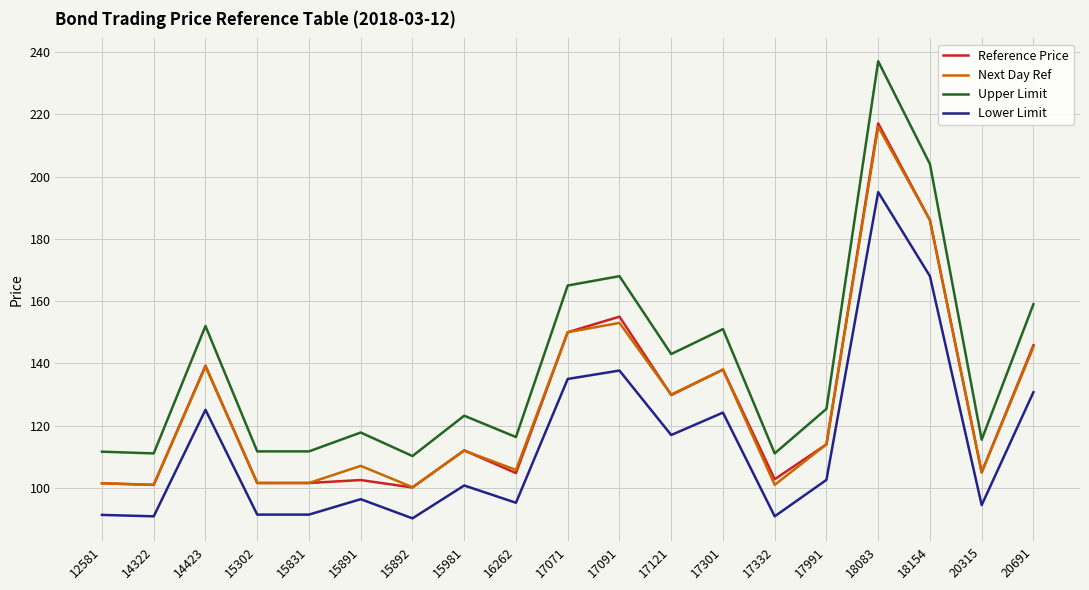

True or false: Reference Price has a value of 154.0 at 20315.

False